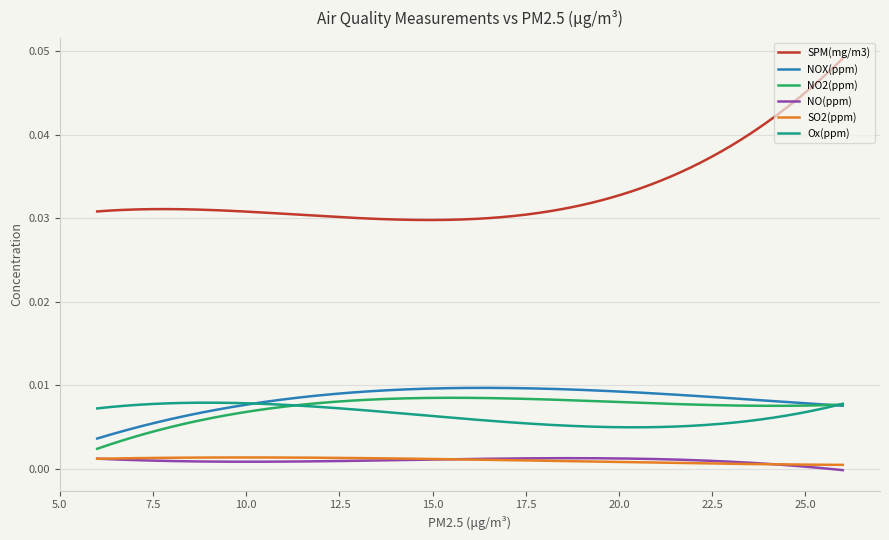

Which series has the largest range (max minus min)?

SPM(mg/m3)